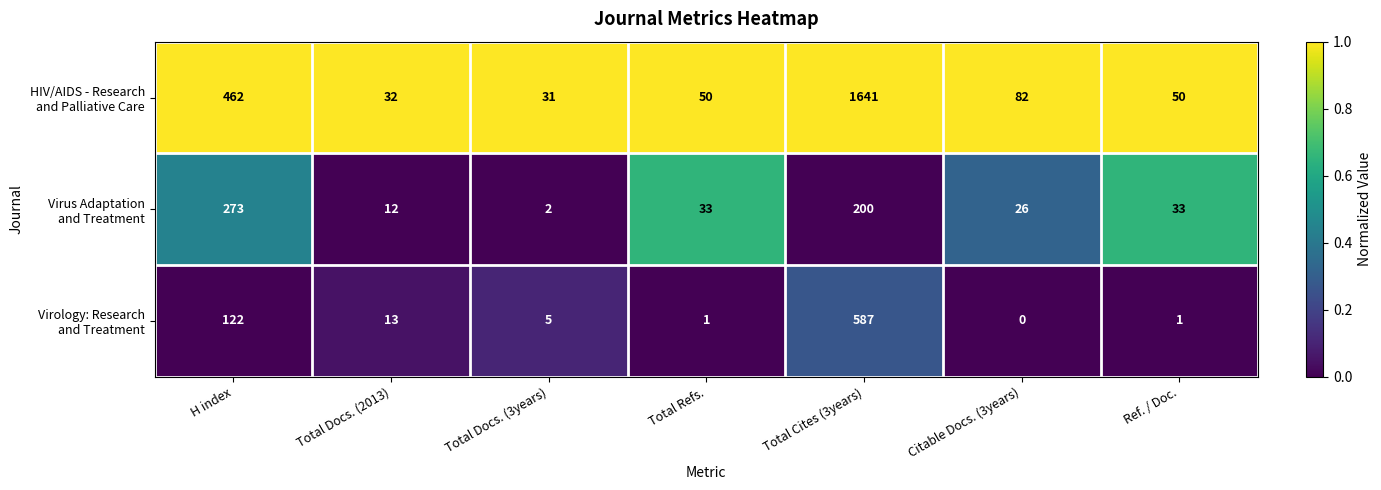

Count the number of categories in the chart.

7